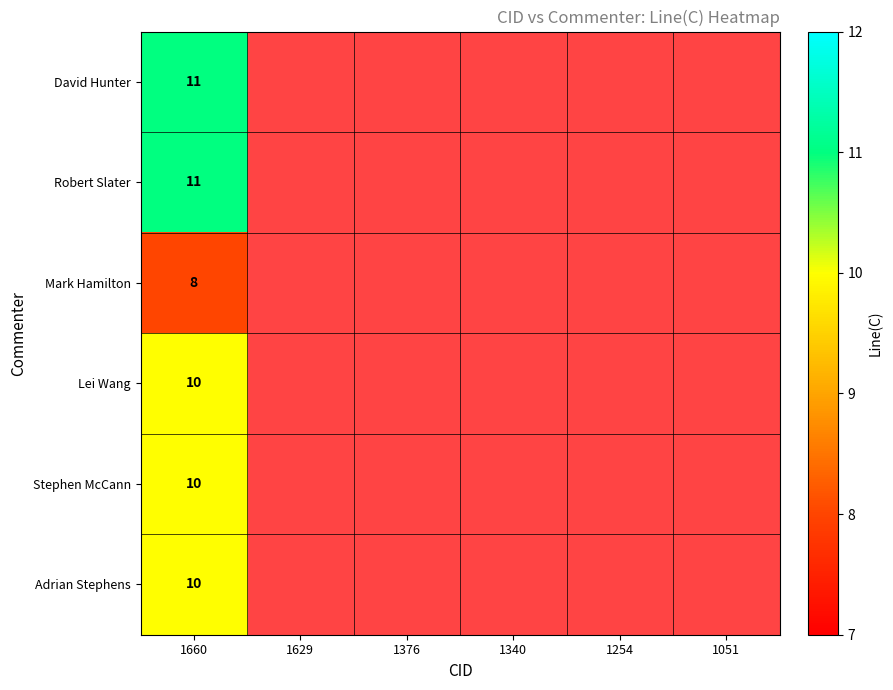

At which label does Lei Wang reach its minimum?

1660